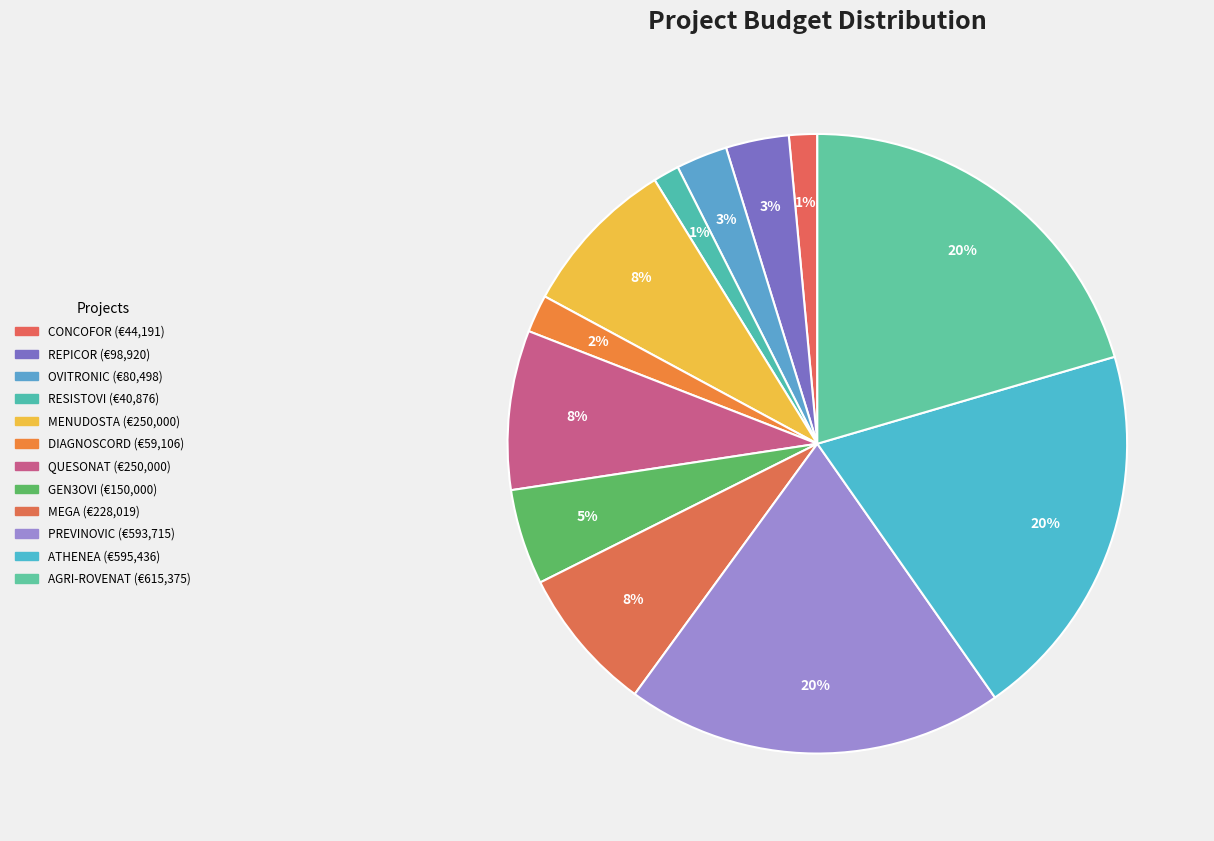

How many slices are in this pie chart?

12